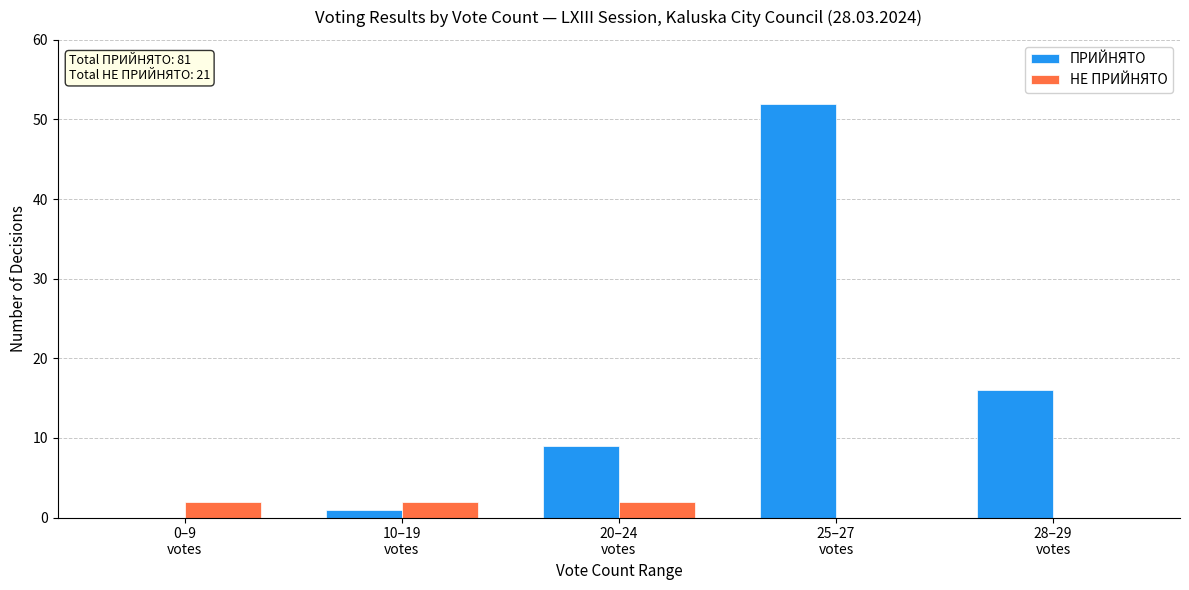

Which series has the largest total across all categories?

ПРИЙНЯТО